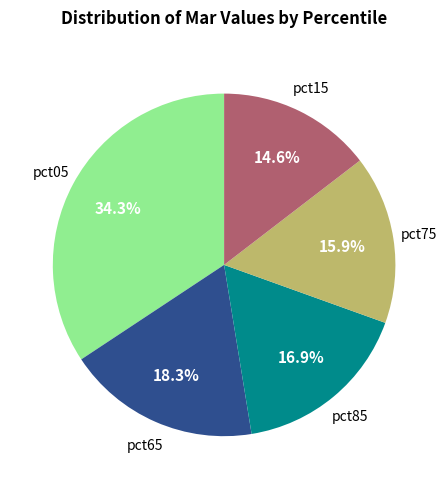

Does any single category account for the majority?

No